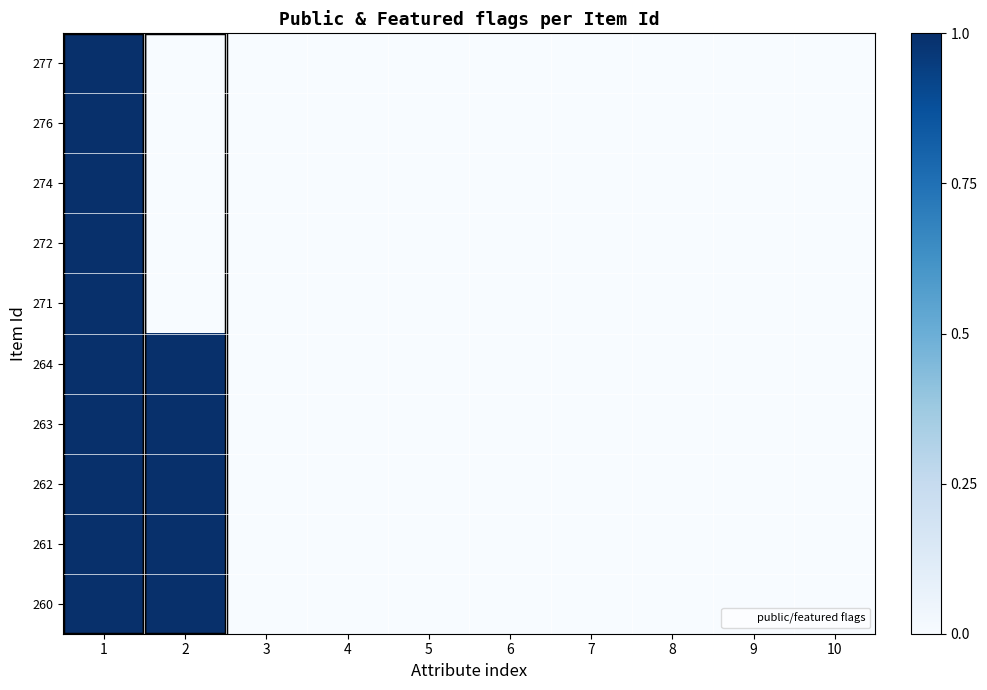

Reading left to right, what are all the values shown in this chart?

277: 1=1	2=0	3=0	4=0	5=0	6=0	7=0	8=0	9=0	10=0
276: 1=1	2=0	3=0	4=0	5=0	6=0	7=0	8=0	9=0	10=0
274: 1=1	2=0	3=0	4=0	5=0	6=0	7=0	8=0	9=0	10=0
272: 1=1	2=0	3=0	4=0	5=0	6=0	7=0	8=0	9=0	10=0
271: 1=1	2=0	3=0	4=0	5=0	6=0	7=0	8=0	9=0	10=0
264: 1=1	2=1	3=0	4=0	5=0	6=0	7=0	8=0	9=0	10=0
263: 1=1	2=1	3=0	4=0	5=0	6=0	7=0	8=0	9=0	10=0
262: 1=1	2=1	3=0	4=0	5=0	6=0	7=0	8=0	9=0	10=0
261: 1=1	2=1	3=0	4=0	5=0	6=0	7=0	8=0	9=0	10=0
260: 1=1	2=1	3=0	4=0	5=0	6=0	7=0	8=0	9=0	10=0